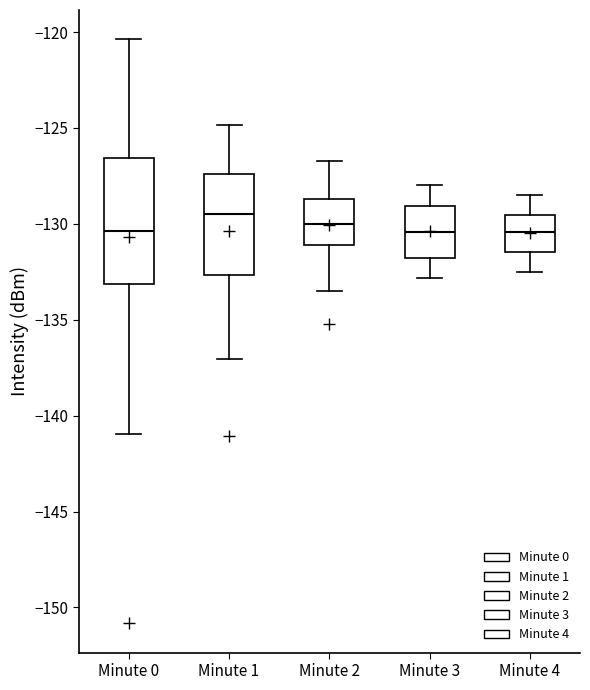

Reading left to right, transcribe this box plot: for each box, give where its median line is, the range the box spans, and where its two whiskers end, as read against the y-axis. The values are not printed on the chart, so give them approximately, as read against the axis.

Minute 0: median -130.5, box -133.0 to -126.5, whiskers -141.0 to -120.5
Minute 1: median -129.5, box -132.5 to -127.5, whiskers -137.0 to -125.0
Minute 2: median -130.0, box -131.0 to -128.5, whiskers -133.5 to -126.5
Minute 3: median -130.5, box -132.0 to -129.0, whiskers -133.0 to -128.0
Minute 4: median -130.5, box -131.5 to -129.5, whiskers -132.5 to -128.5